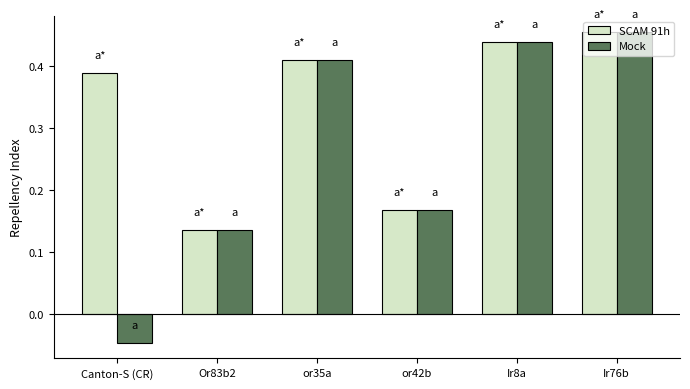

Which label corresponds to the largest value in the chart?

Ir76b